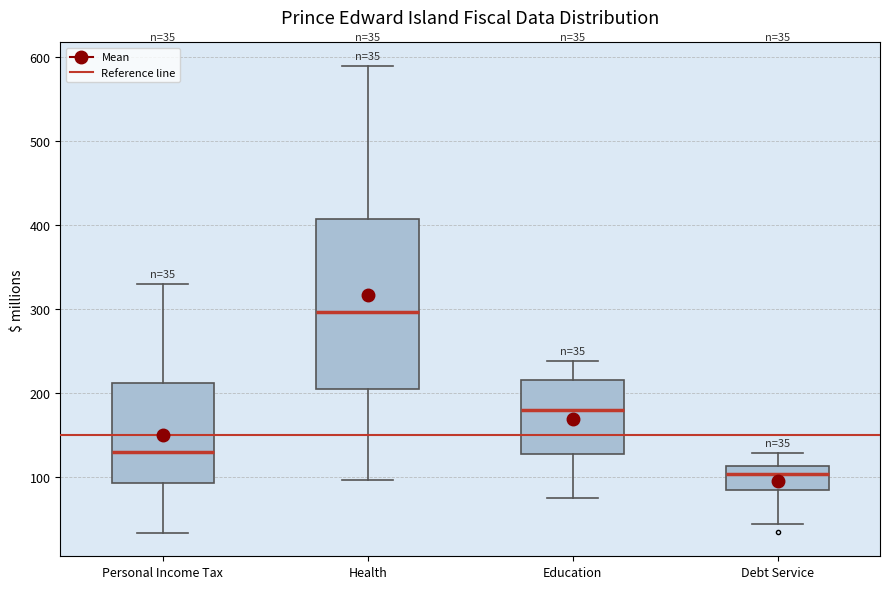

Which box is the tallest, from its lower edge to its upper edge?

Health